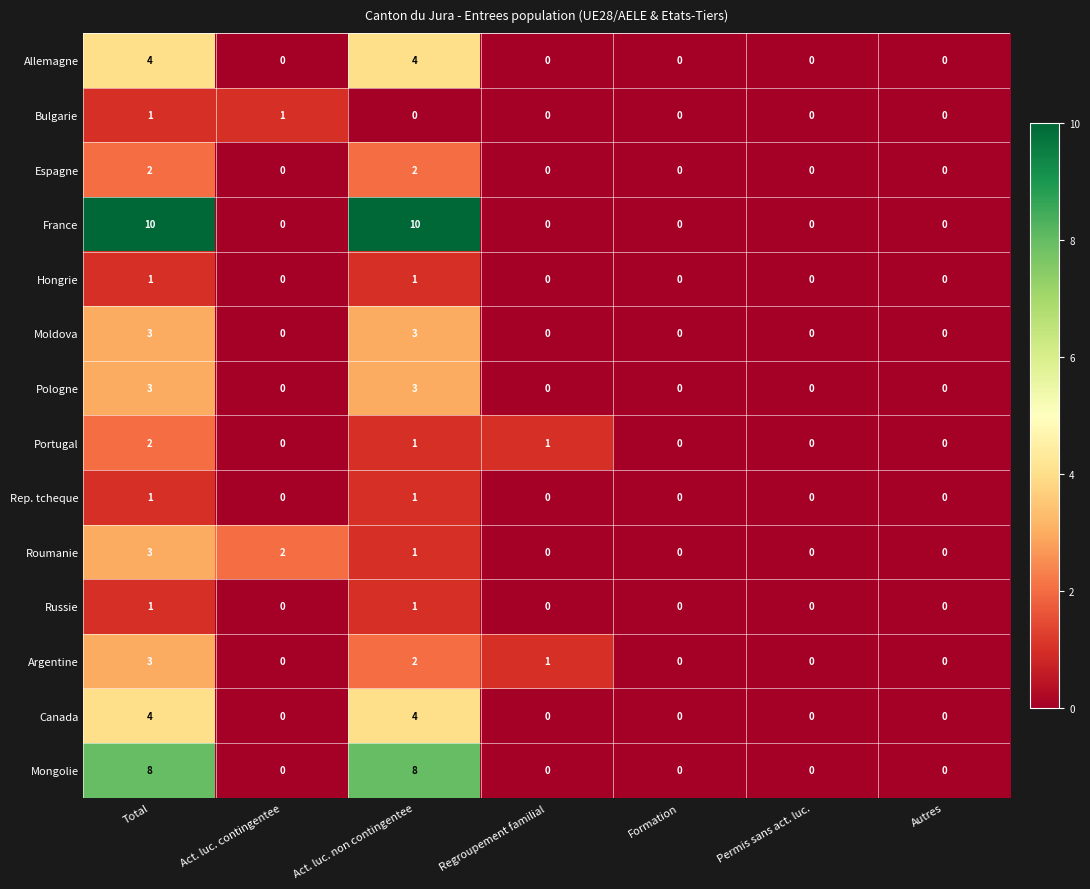

At which category is the sum across all series the highest?

Total